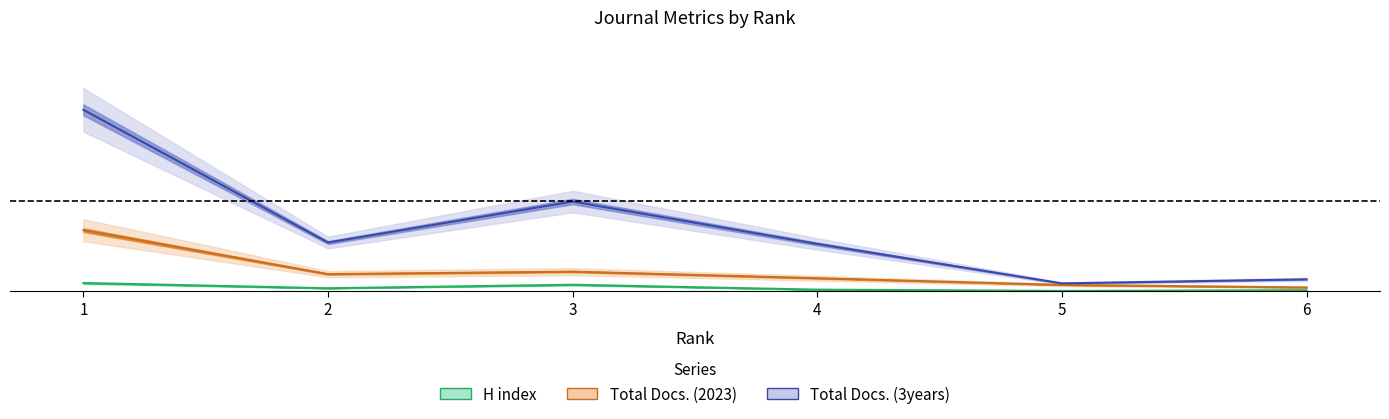

Does the chart display data point markers on the line(s)?

No